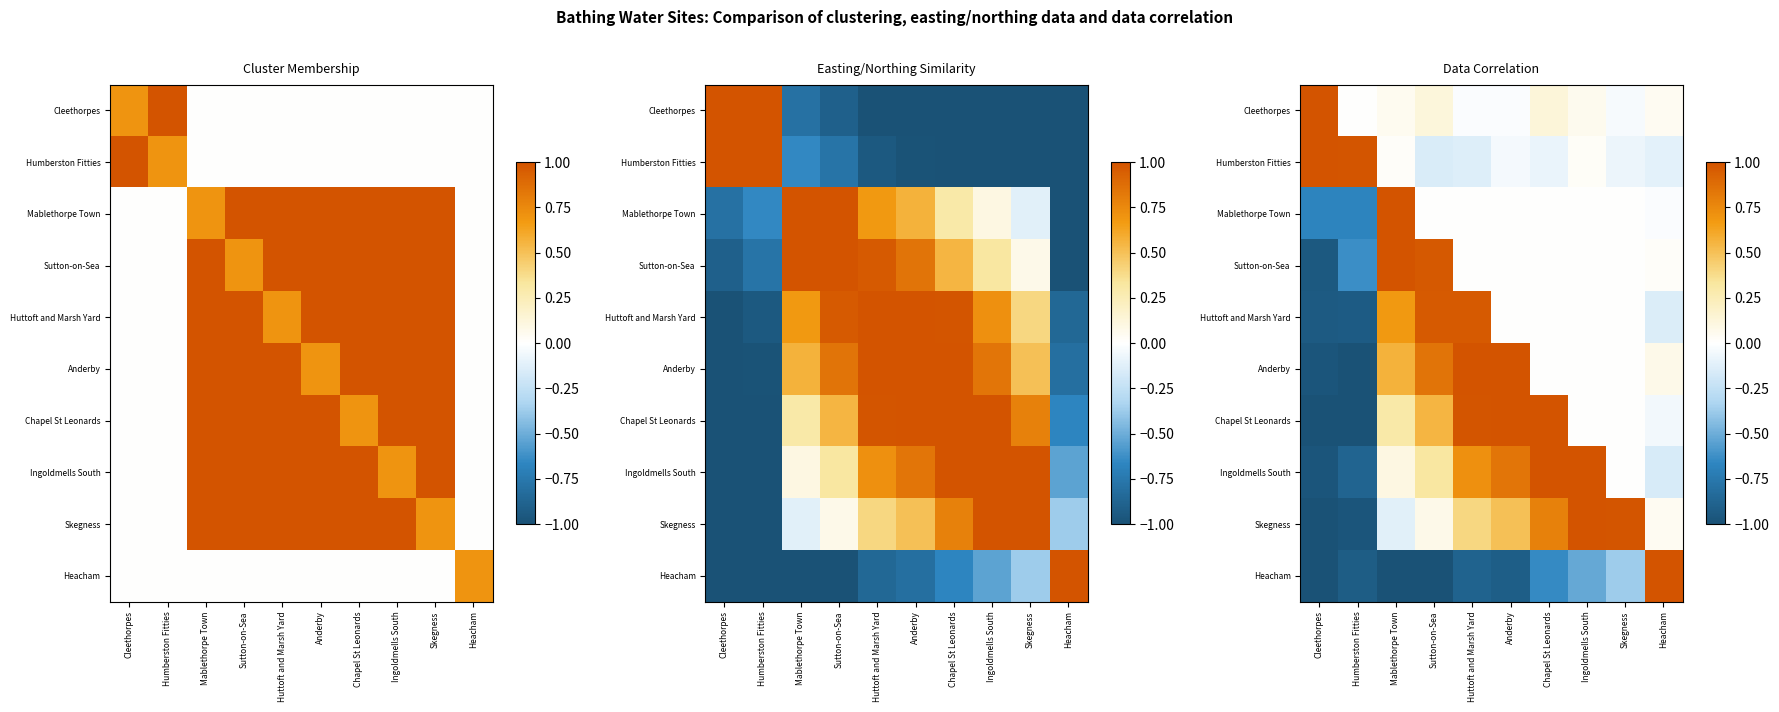

Is the value of Chapel St Leonards at Anderby greater than the value of Huttoft and Marsh Yard at Huttoft and Marsh Yard?

Yes